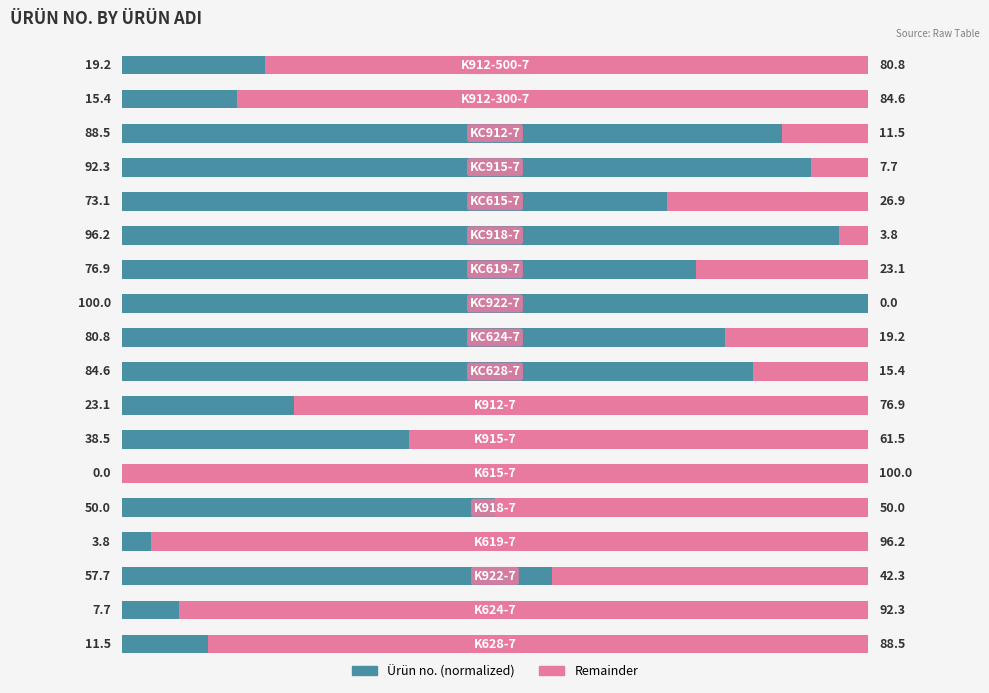

What is the maximum value for Ürün no. (normalized)?

100.0